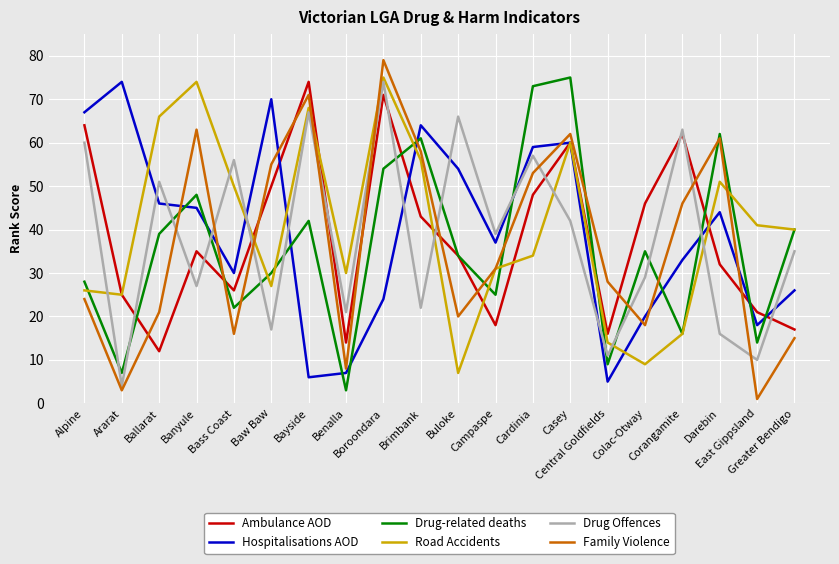

True or false: Hospitalisations AOD has a value of 103 at Alpine.

False